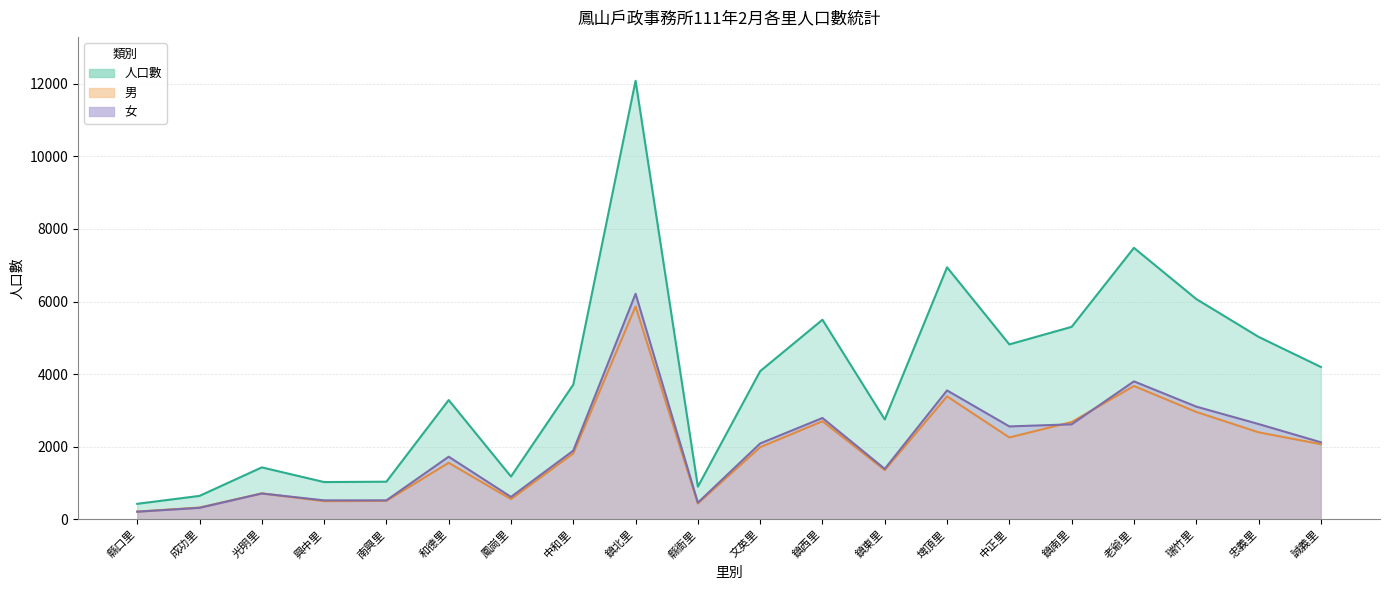

What position from the right is 成功里?

19